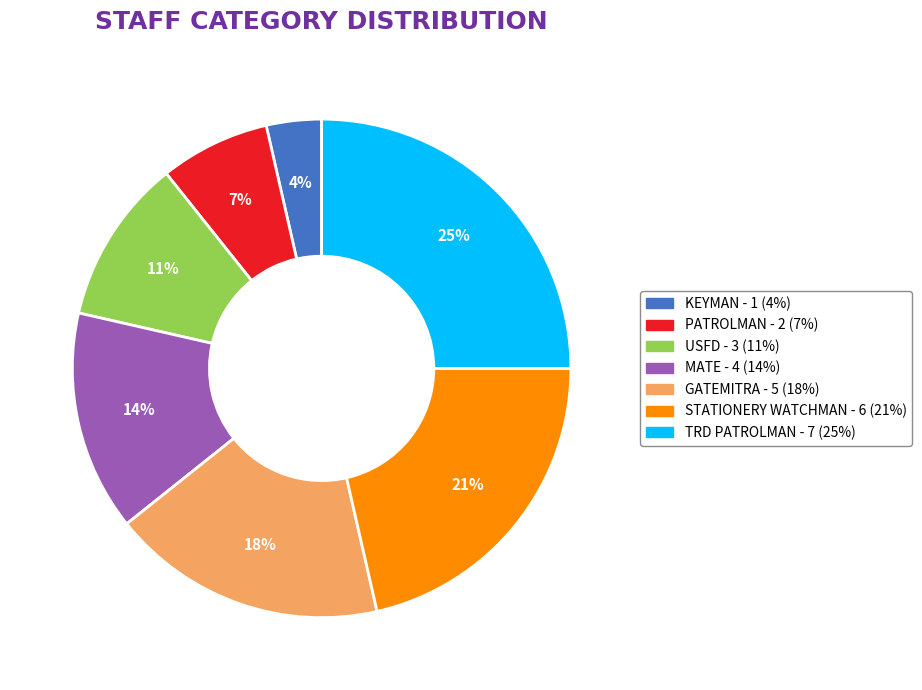

To the nearest percent, what is the difference between the TRD PATROLMAN and GATEMITRA slice percentages?

7%